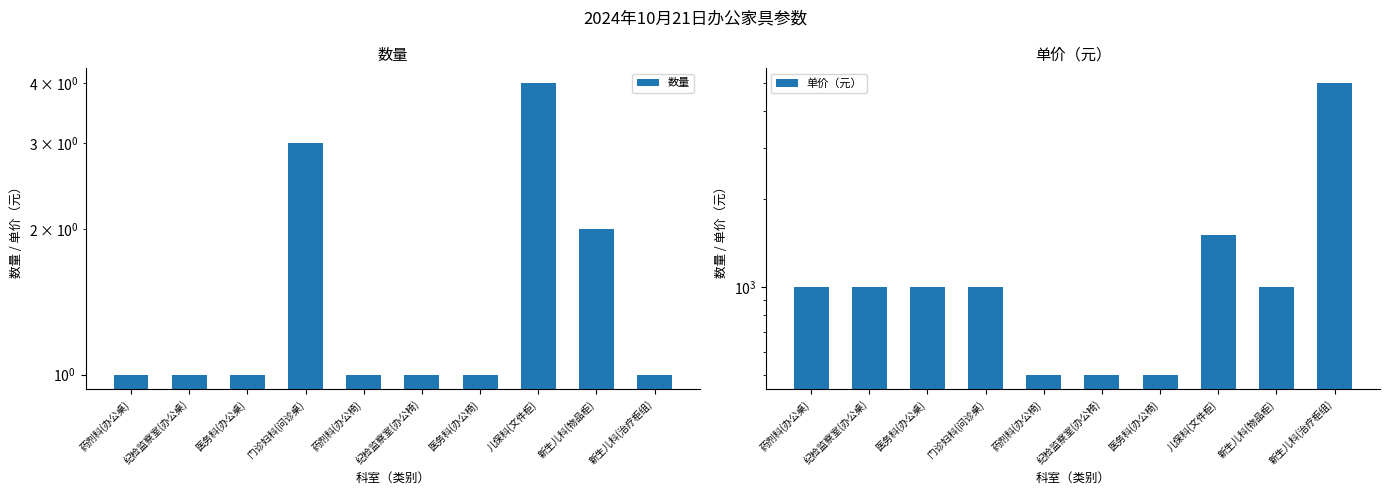

What is the value of the 单价（元） bar at the 8th from the left?

1500